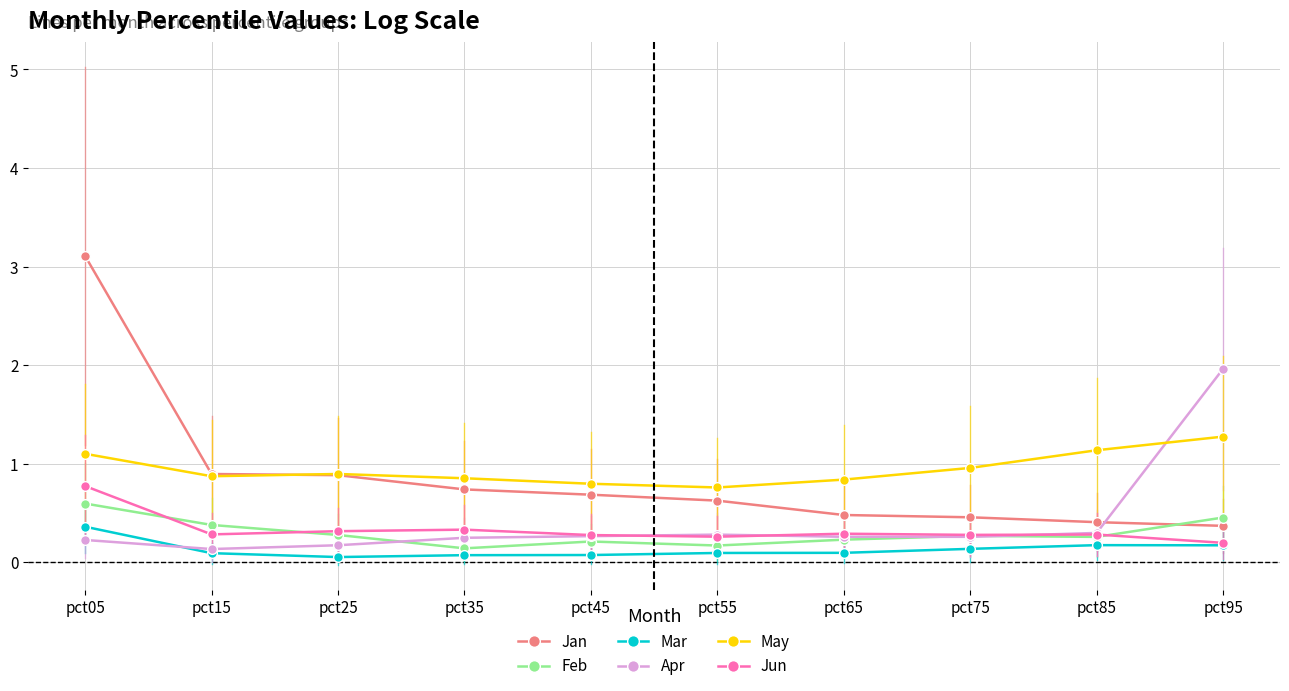

What is the total value across all series at pct55?

2.2